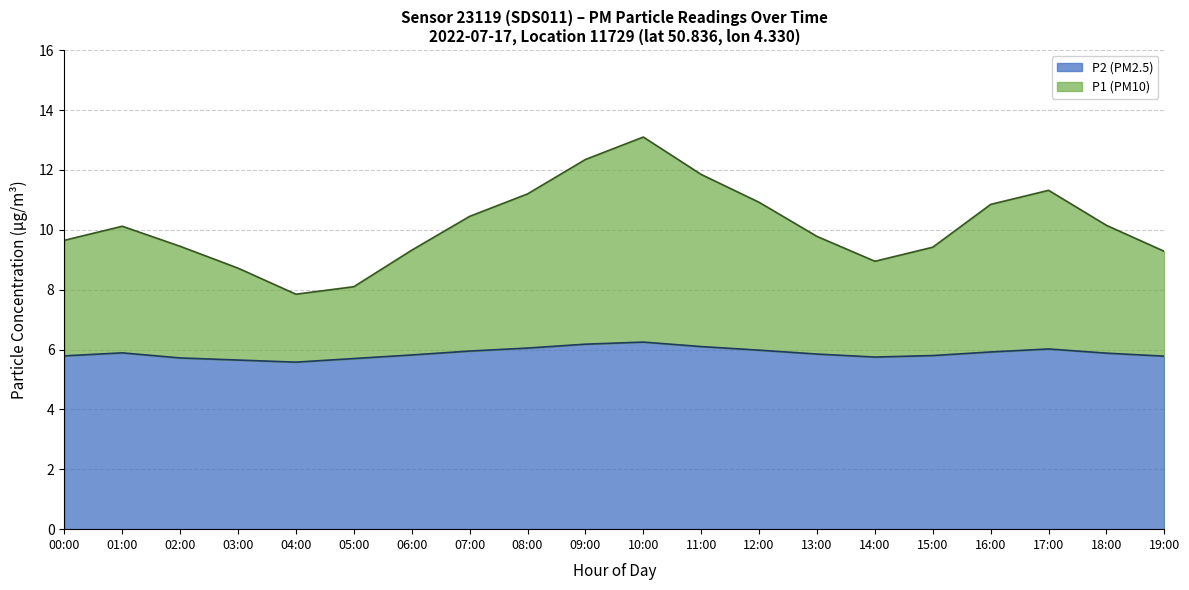

Which series has the largest total across all categories?

P1